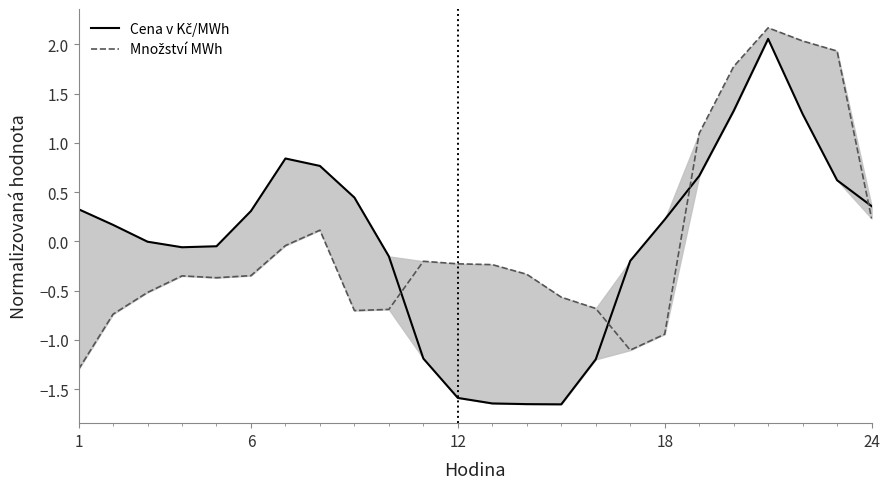

What are all the series names shown in the legend?

Cena v Kč/MWh, Množství MWh